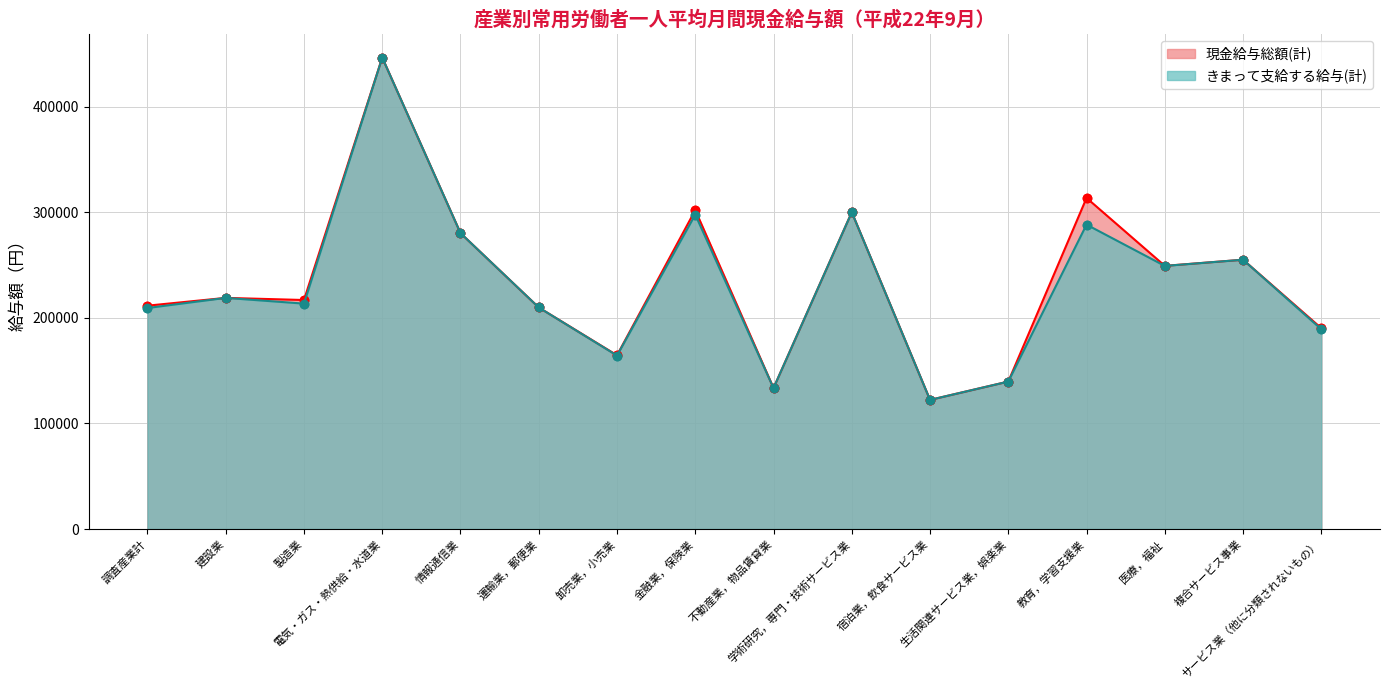

How many data points does each series have?

16